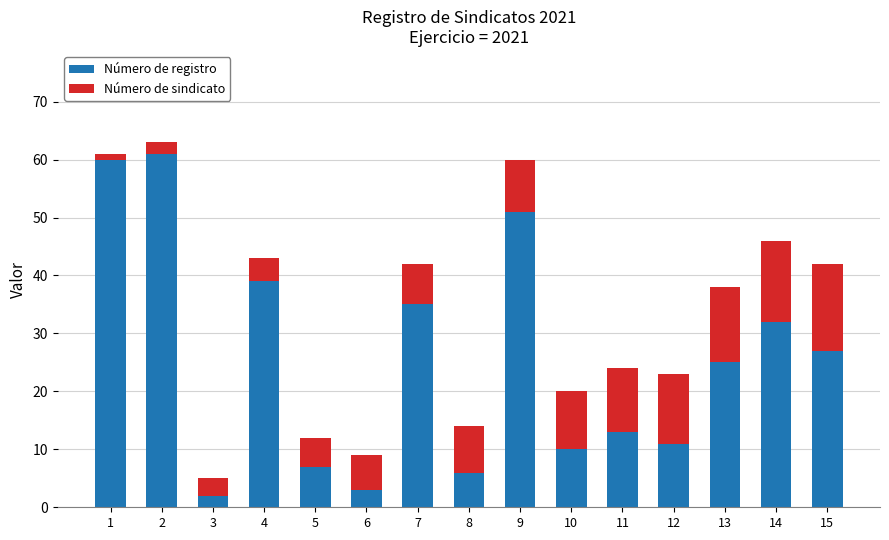

The value of Número de registro at 2 is 79. True or false?

False